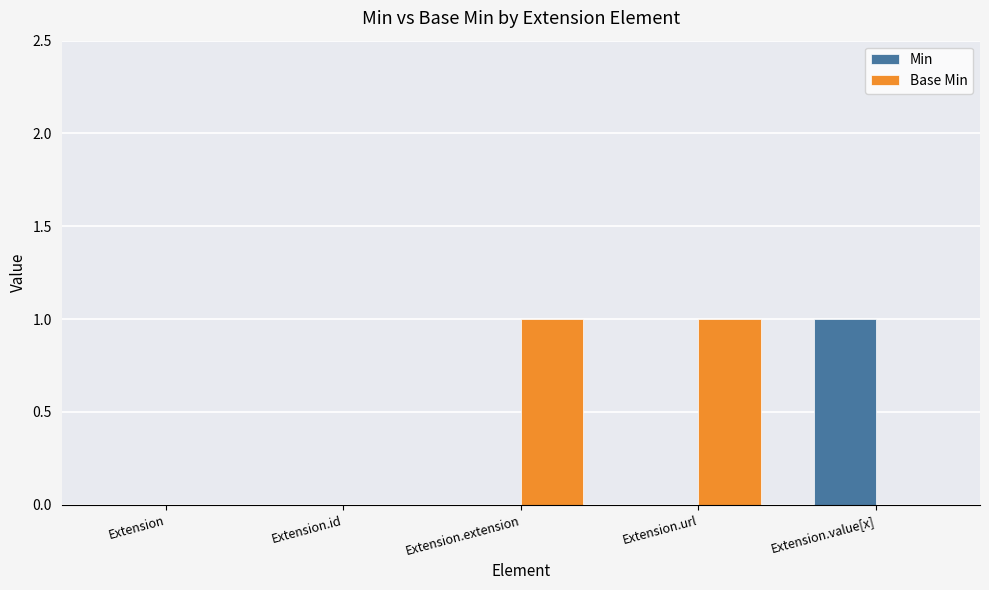

How many Min values are between 0 and 1?

5